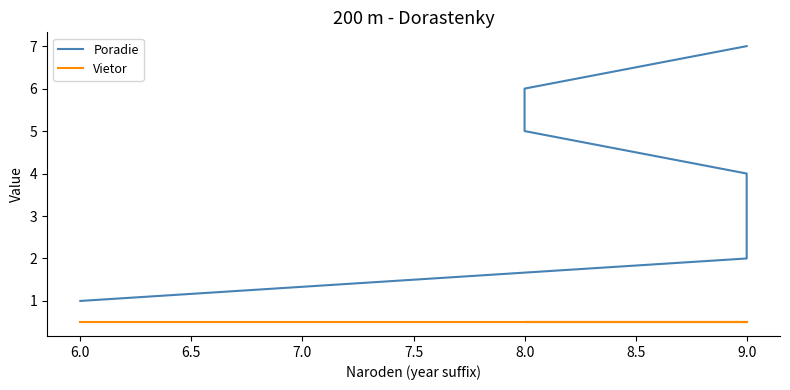

How many Poradie values are between 2 and 6?

5